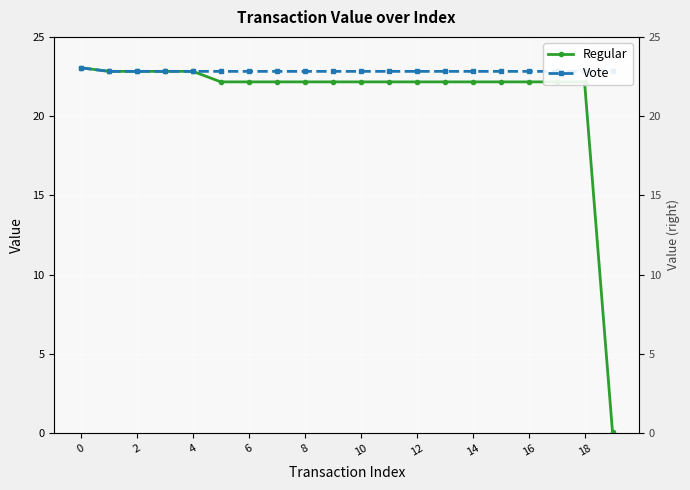

Which series has the widest spread of values?

Regular